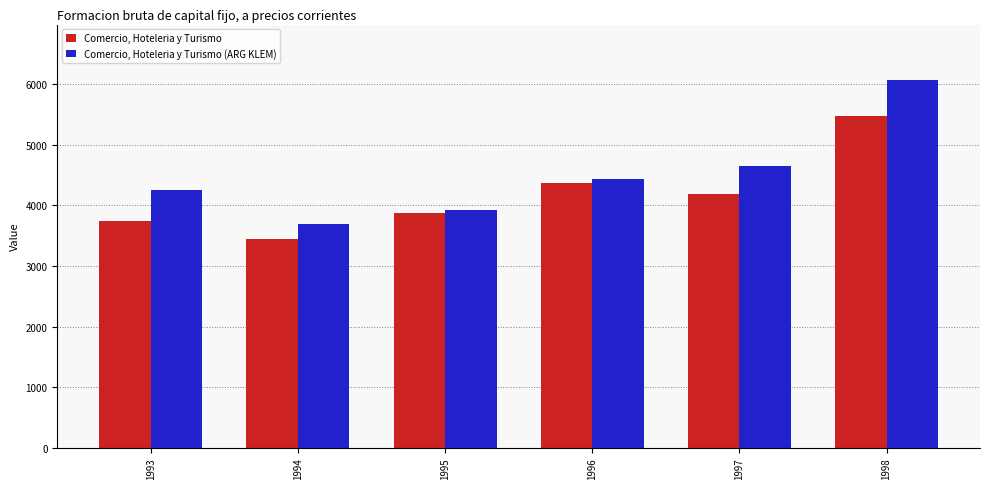

The value of Comercio, Hoteleria y Turismo at 1994 is 3443.0. True or false?

True